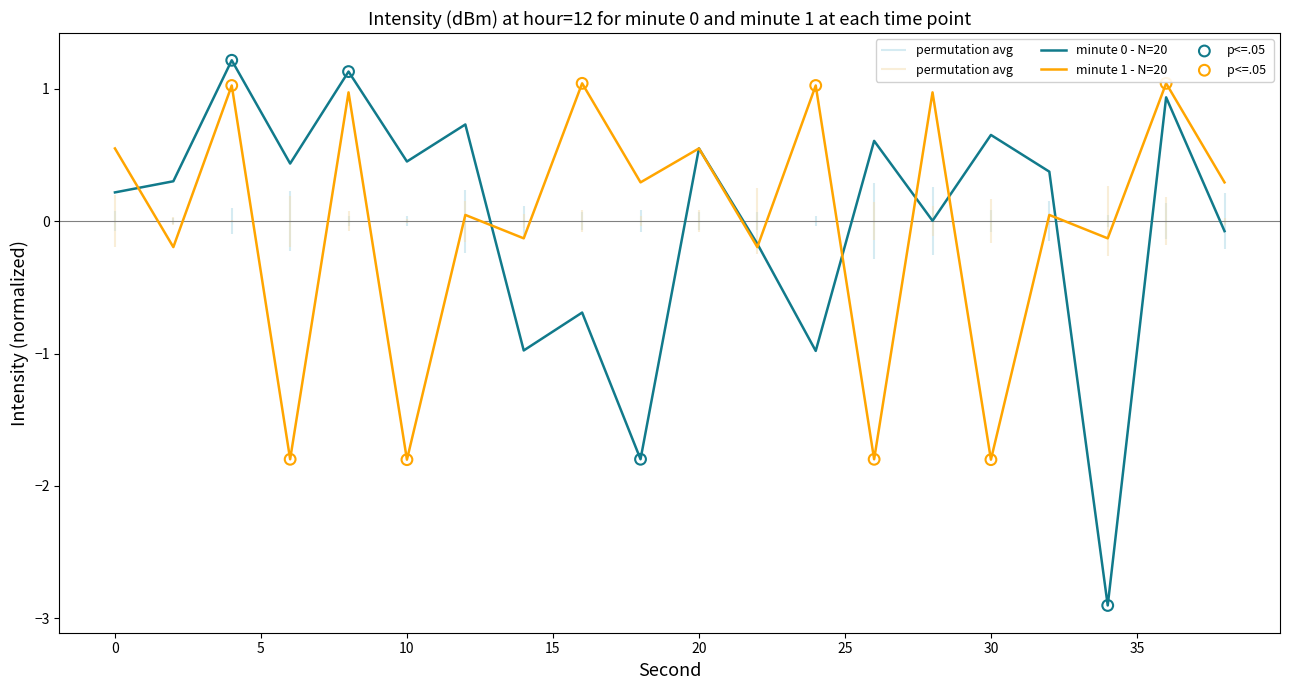

What is the lowest value of the minute 1 - N=20 series?

-1.8